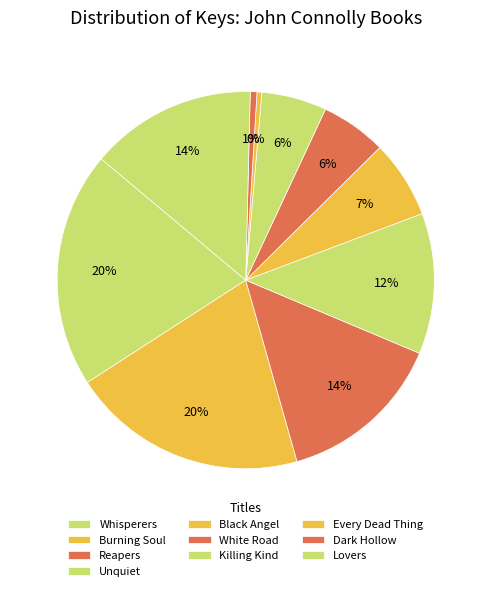

Is there any slice that represents more than half of the pie?

No